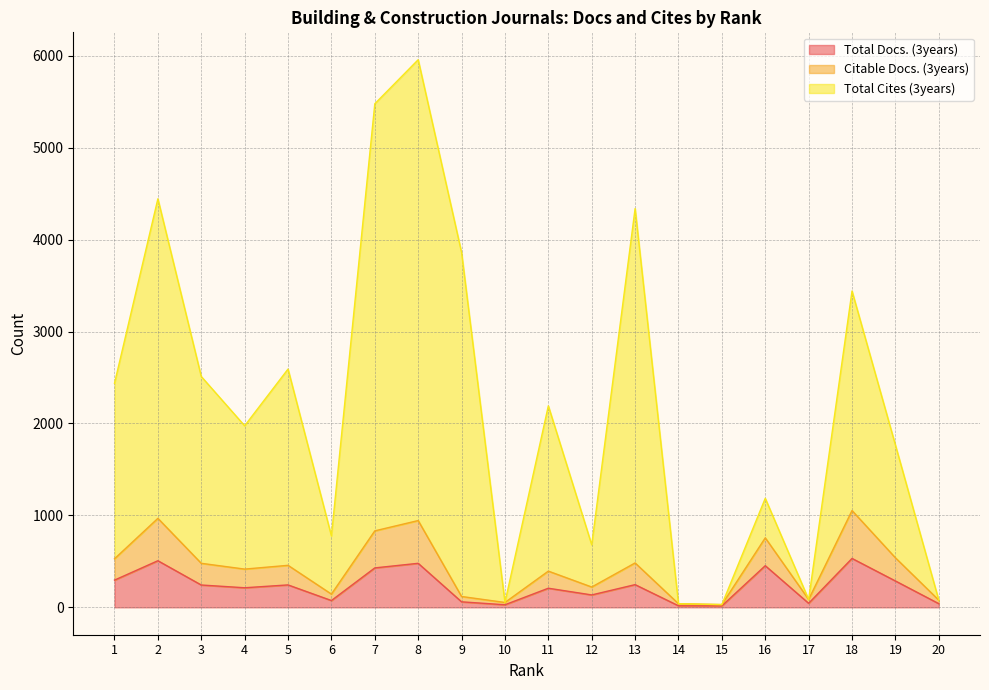

Which series has the largest total across all categories?

Total Cites (3years)